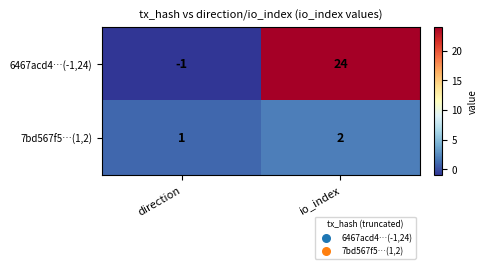

Count the number of data series in this chart.

2